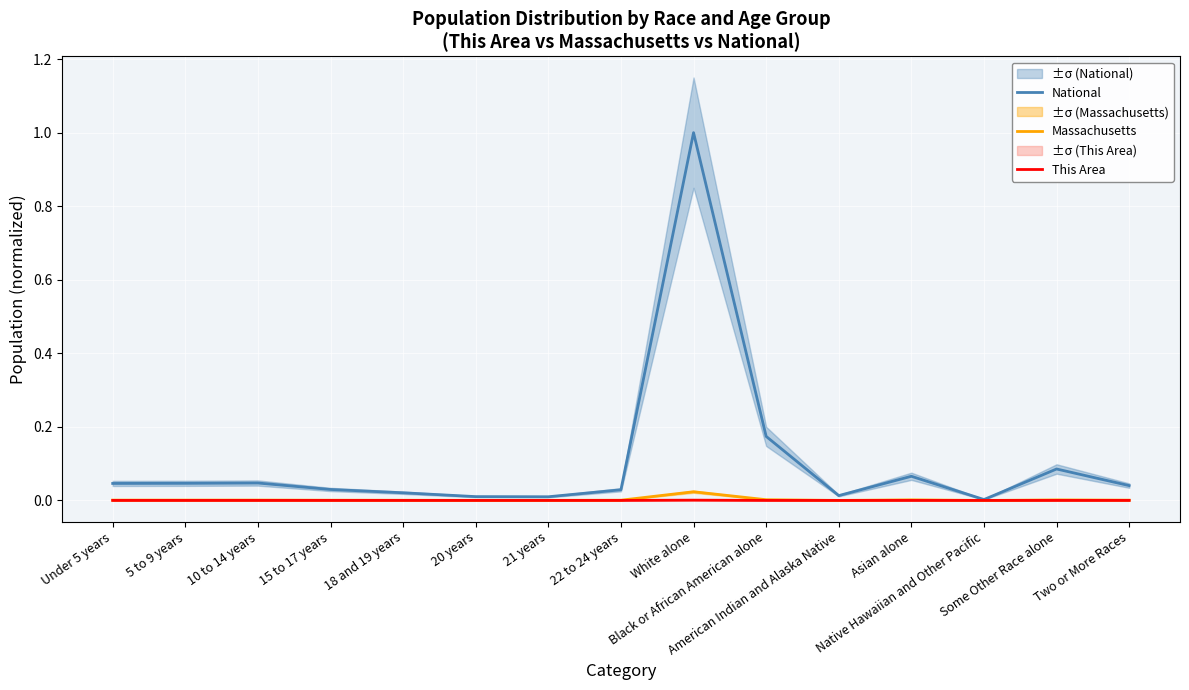

Between Asian alone and Native Hawaiian and Other Pacific, which is larger?

Asian alone